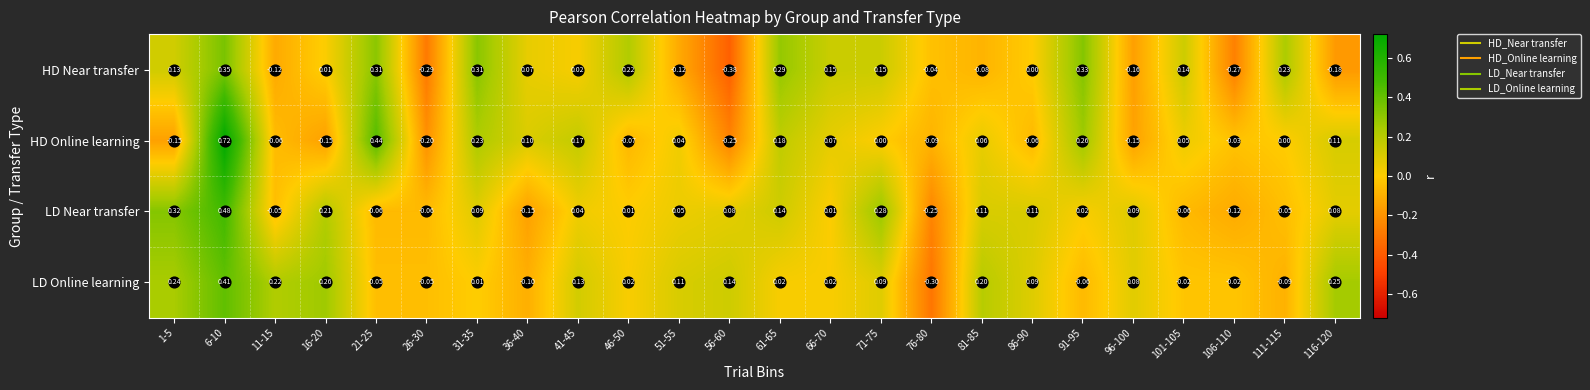

Is the value of HD Online learning at 116-120 greater than the value of LD Online learning at 91-95?

Yes